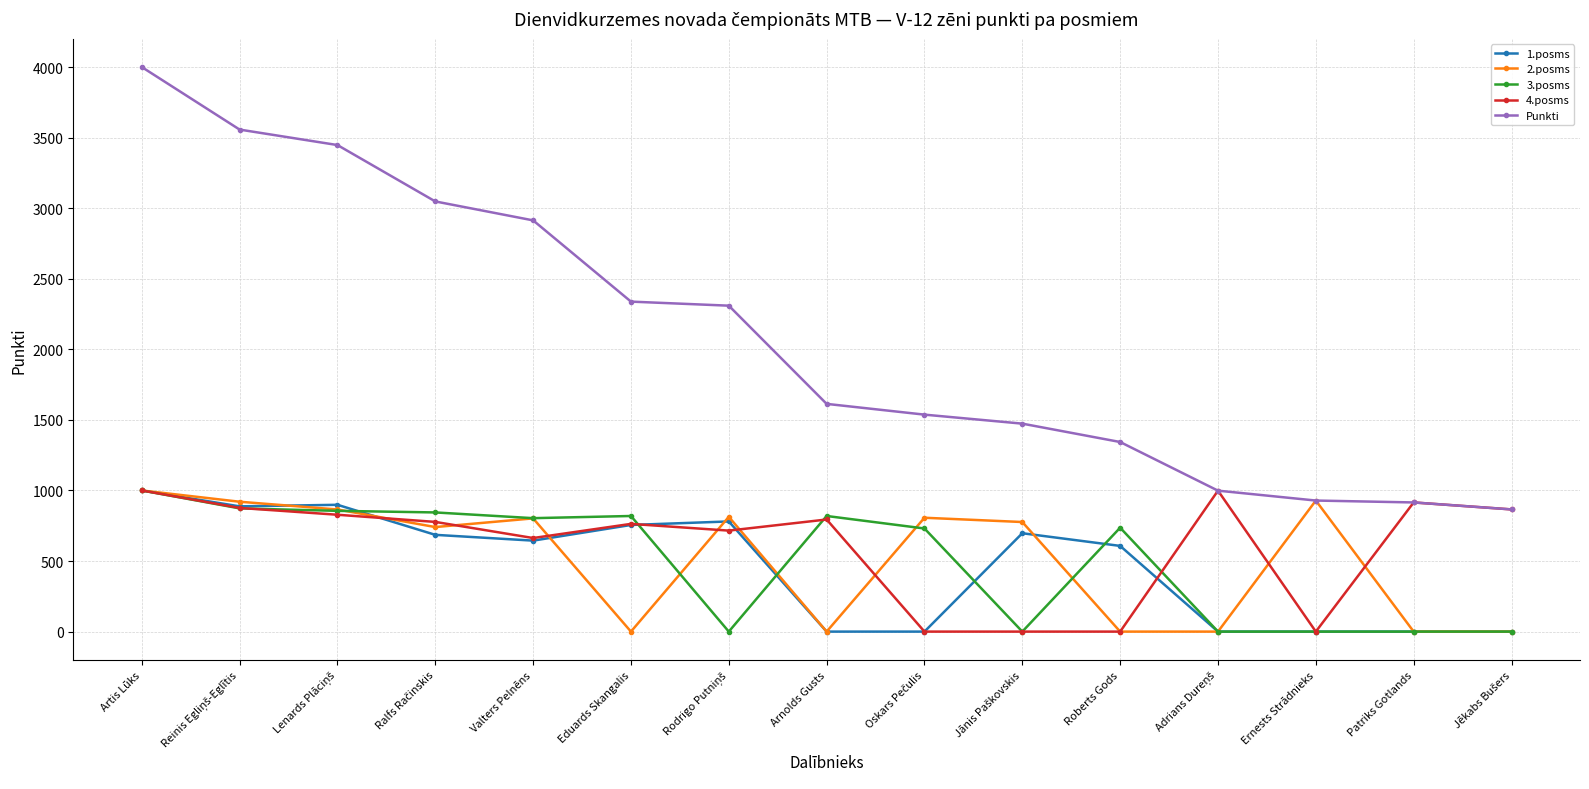

The value of 1.posms at Valters Pelnēns is 436.7. True or false?

False